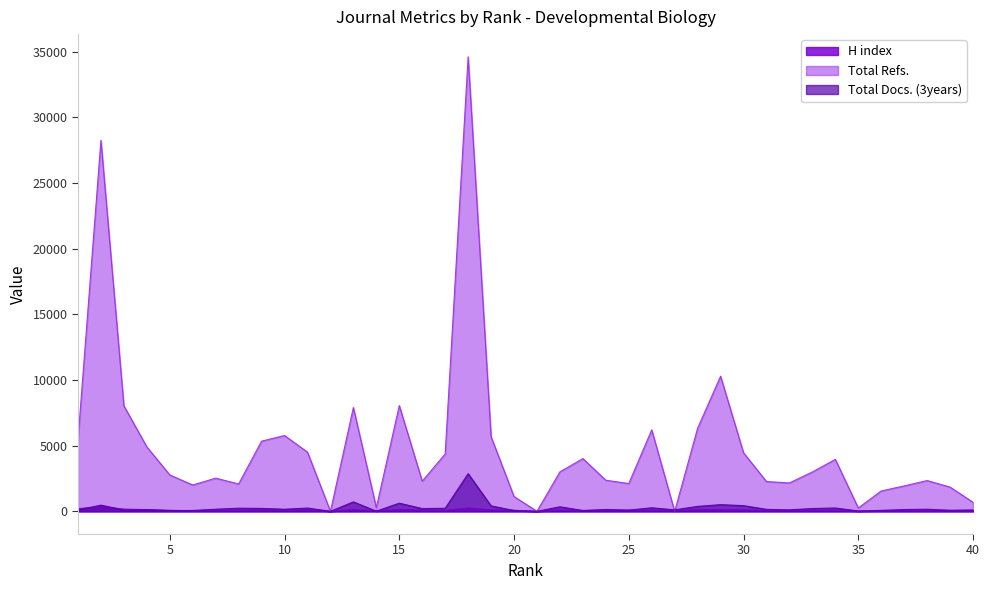

Rank the categories by Total Refs. value from highest to lowest.

18, 2, 29, 15, 3, 13, 28, 26, 10, 19, 1, 9, 4, 11, 30, 17, 23, 34, 22, 33, 5, 7, 24, 38, 16, 31, 32, 25, 8, 6, 37, 39, 36, 20, 40, 14, 35, 12, 21, 27